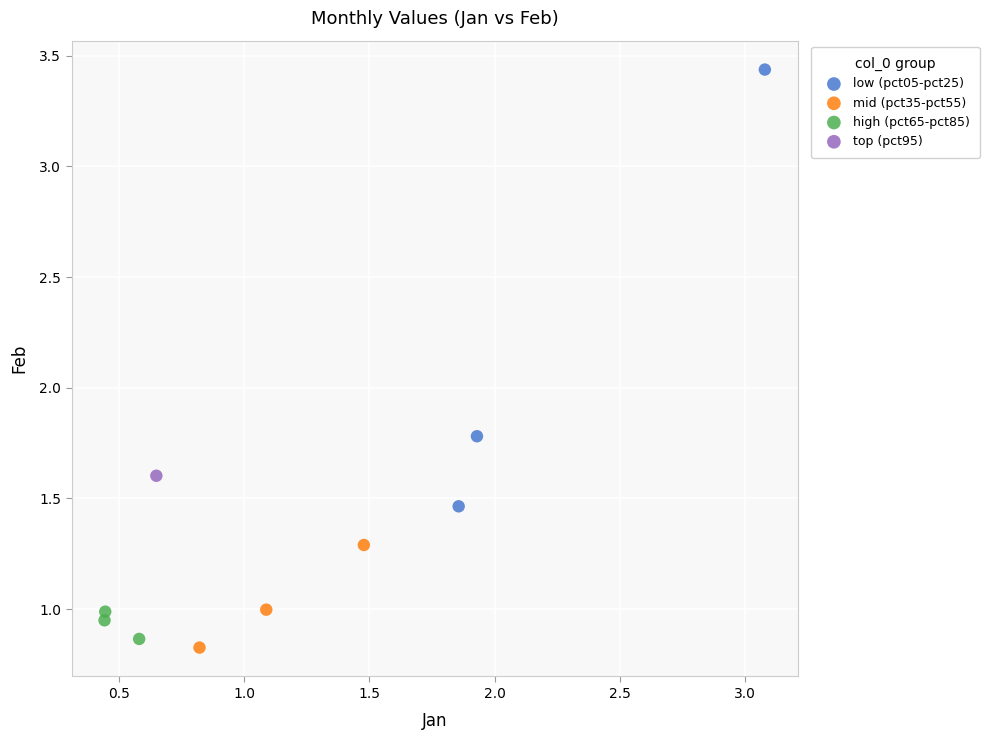

Which series contains the highest Y value?

low (pct05-pct25)